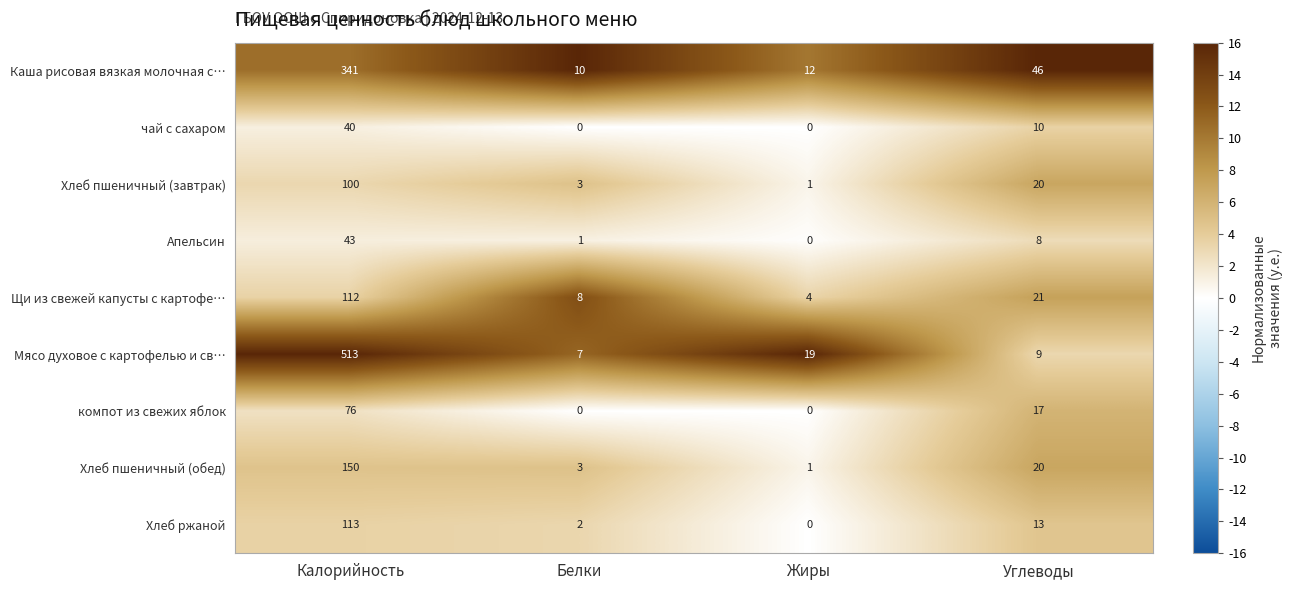

The Хлеб пшеничный (завтрак) series shows 100 at Калорийность. True or false?

True